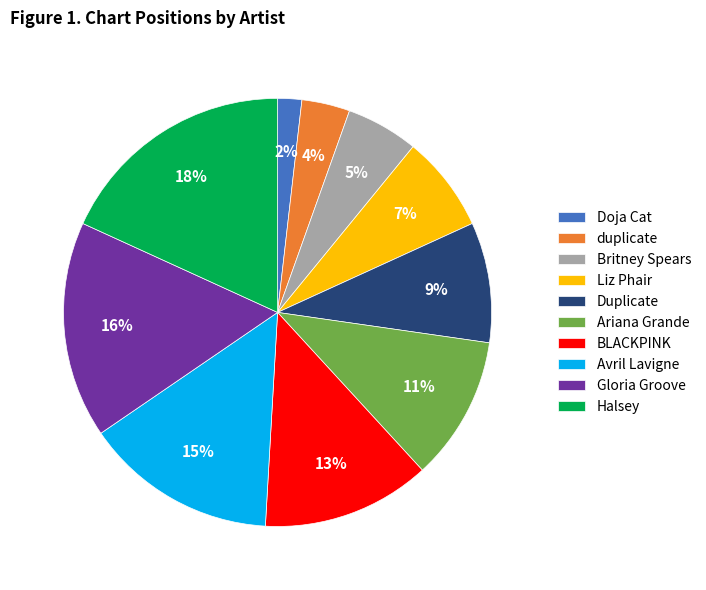

Approximately how many times larger is the value at Liz Phair compared to Gloria Groove?

0.4